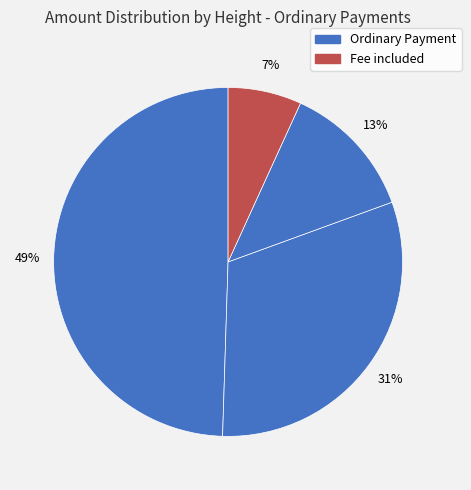

To the nearest percent, what is the average slice percentage?

25%